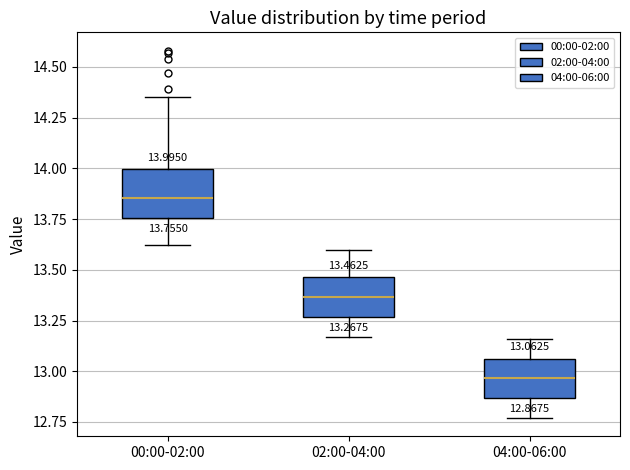

Which box has the lowest median line?

04:00-06:00